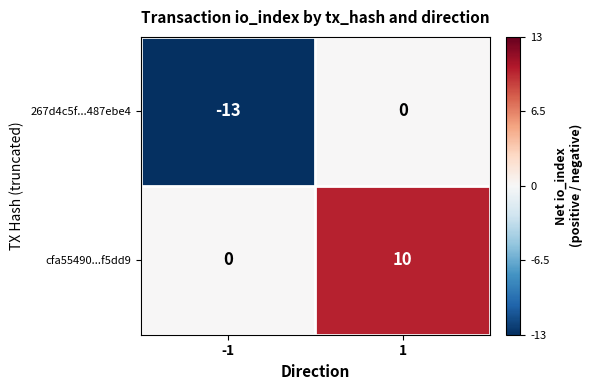

Which series has the largest total across all categories?

cfa55490...f5dd9